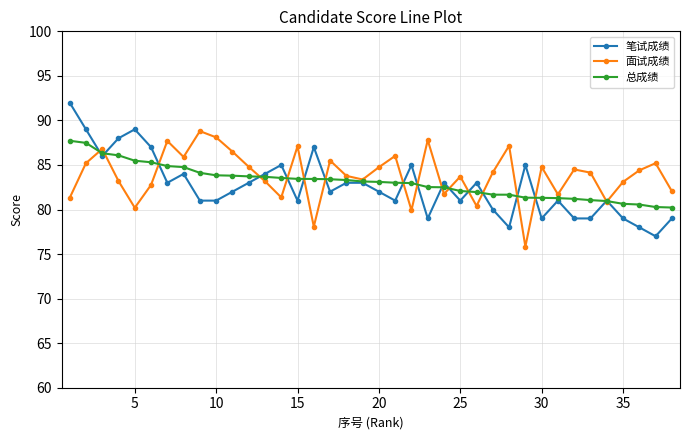

In 面试成绩, how many points are lower than both neighbors (excluding endpoints)?

11